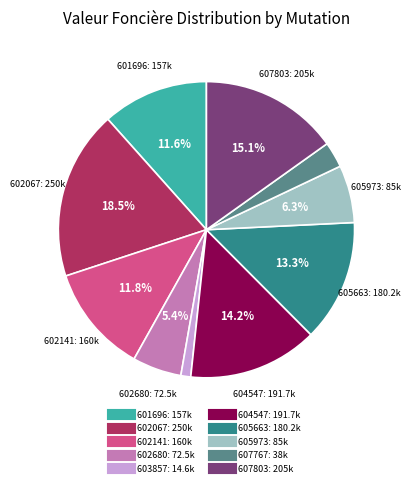

Does any single category account for the majority?

No